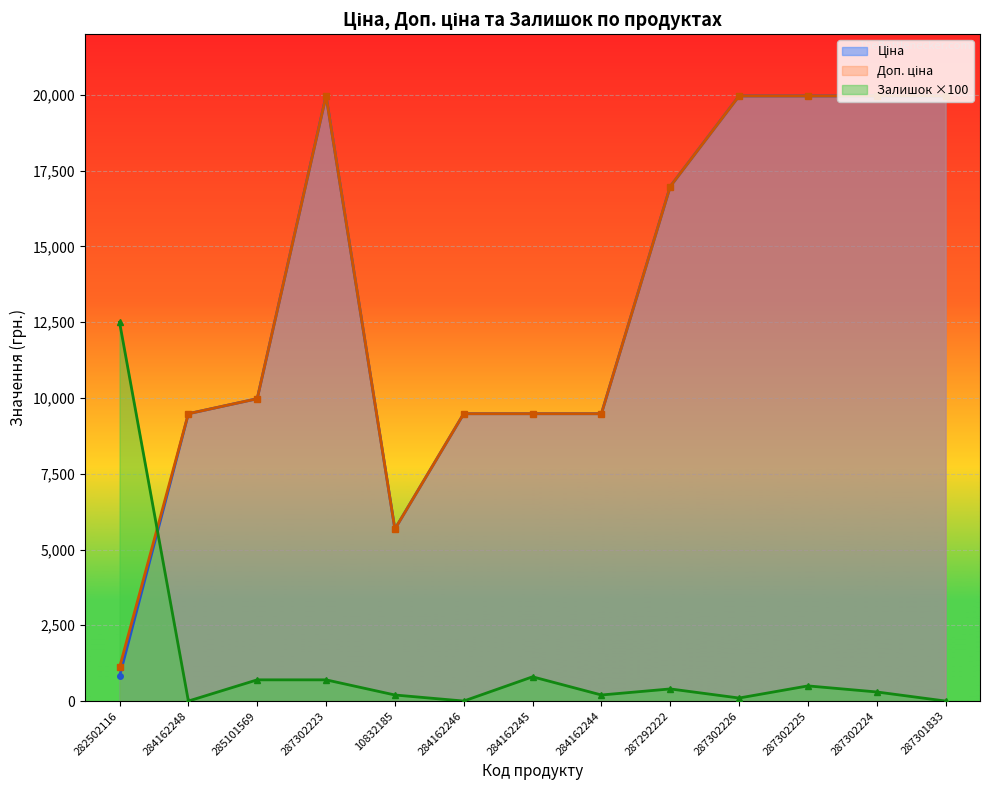

At which category does Ціна reach its first local valley?

10832185